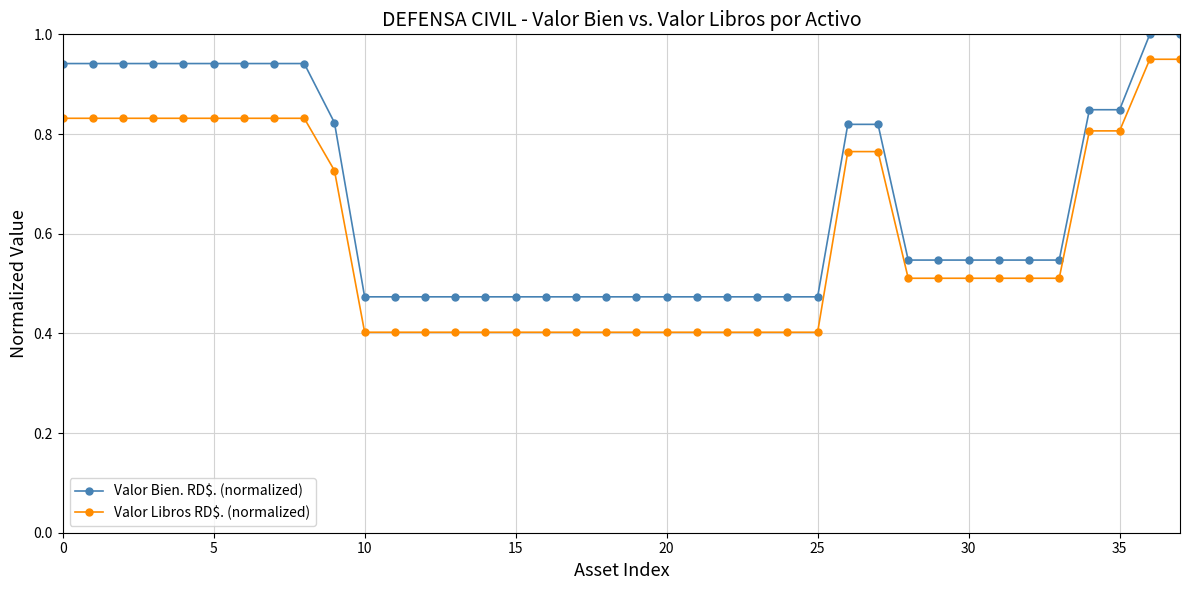

Which series has the widest spread of values?

Valor Libros RD$. (normalized)